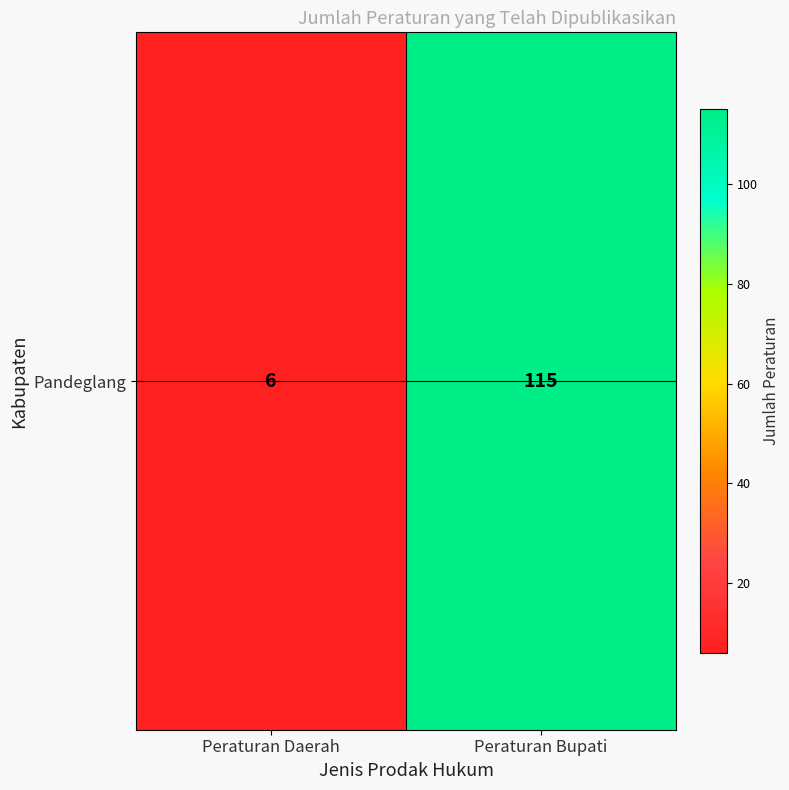

The chart shows a value of 115 at Peraturan Bupati. True or false?

True